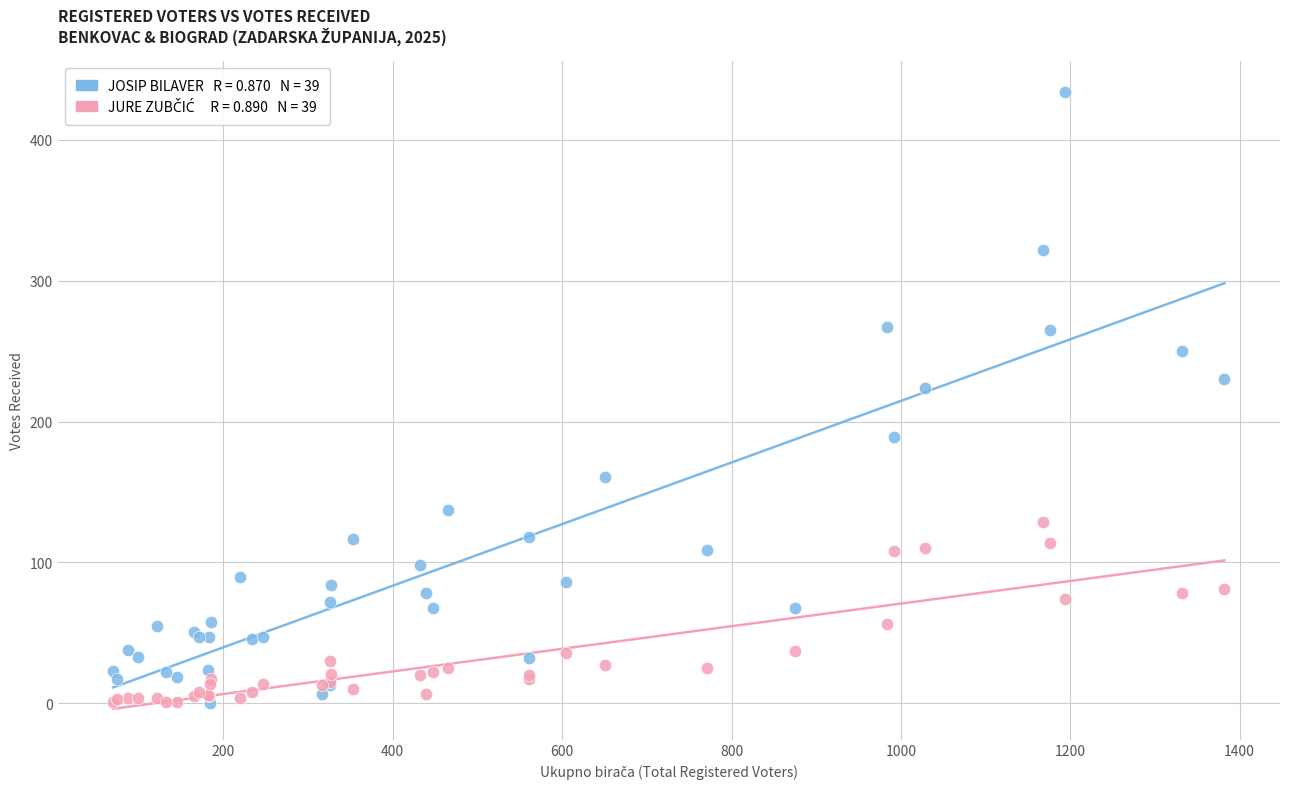

Across all series, what Y value is closest to 217?

224